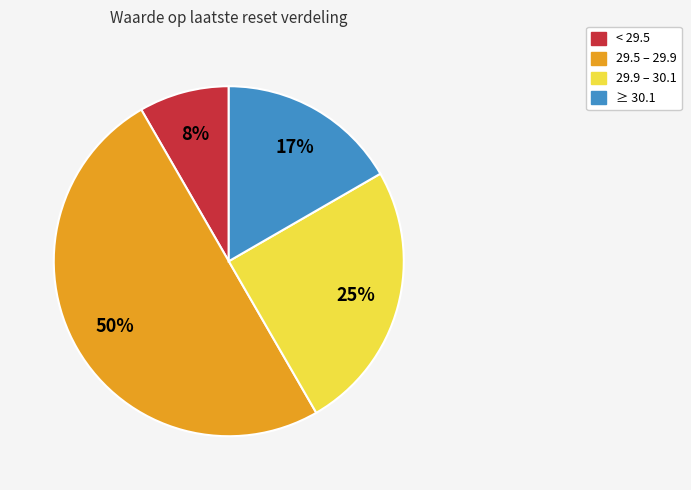

To the nearest percent, what is the difference between the largest and smallest slice percentages?

42%